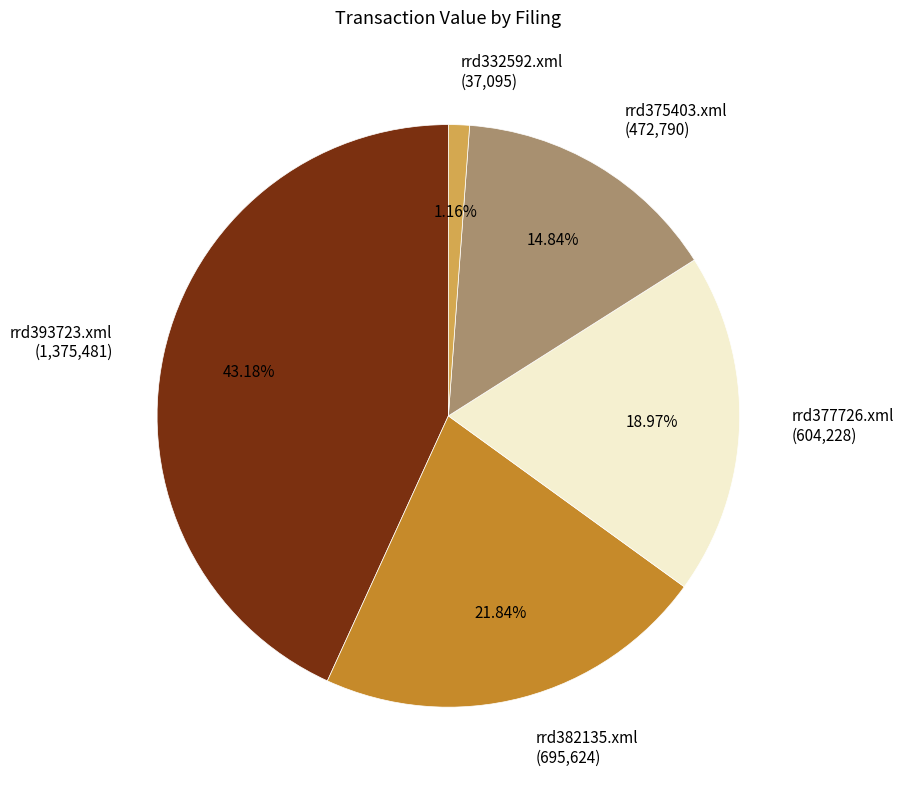

Which has a higher value, rrd332592.xml or rrd382135.xml?

rrd382135.xml